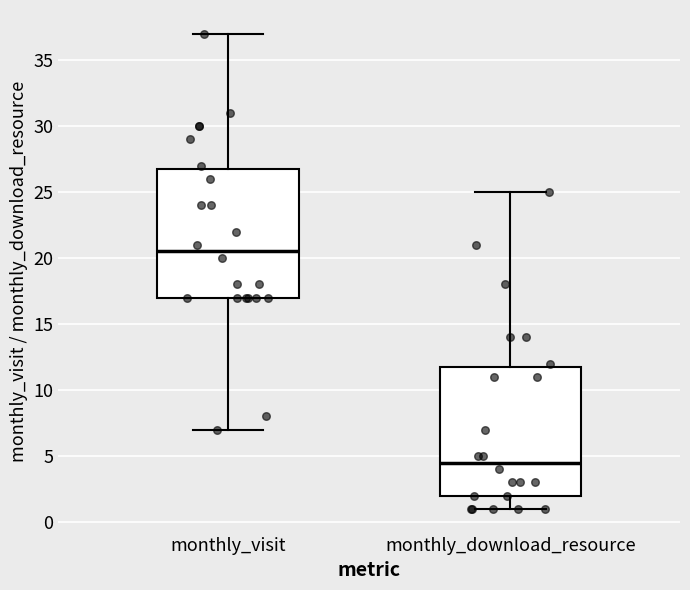

Which box has the highest median line?

monthly_visit